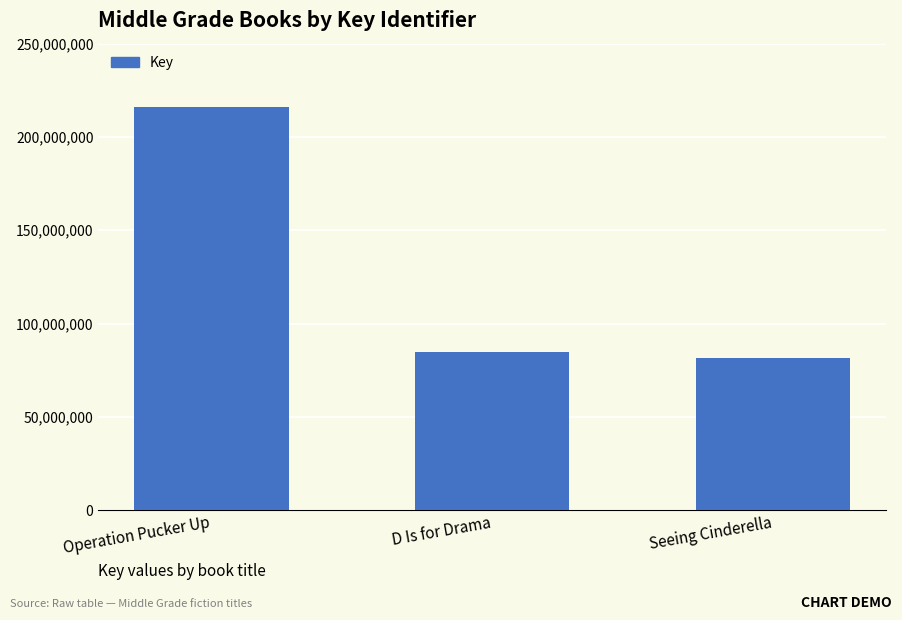

Read the value at Seeing Cinderella, to the nearest 10.

81389570